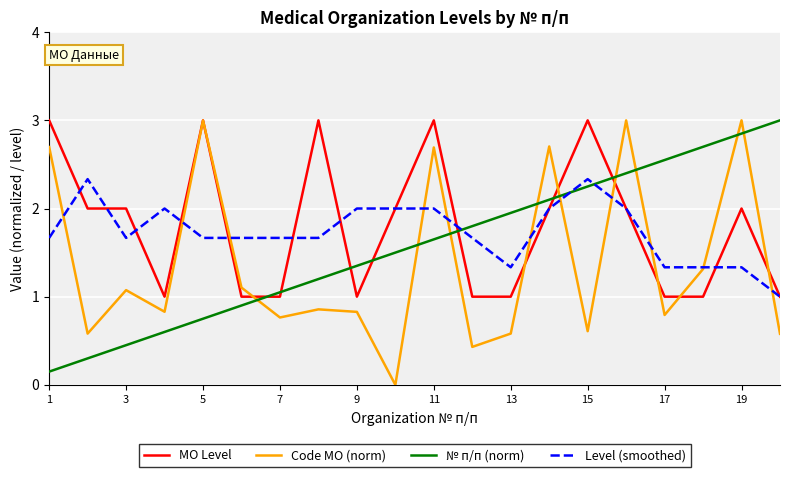

How many series are shown in this chart?

4